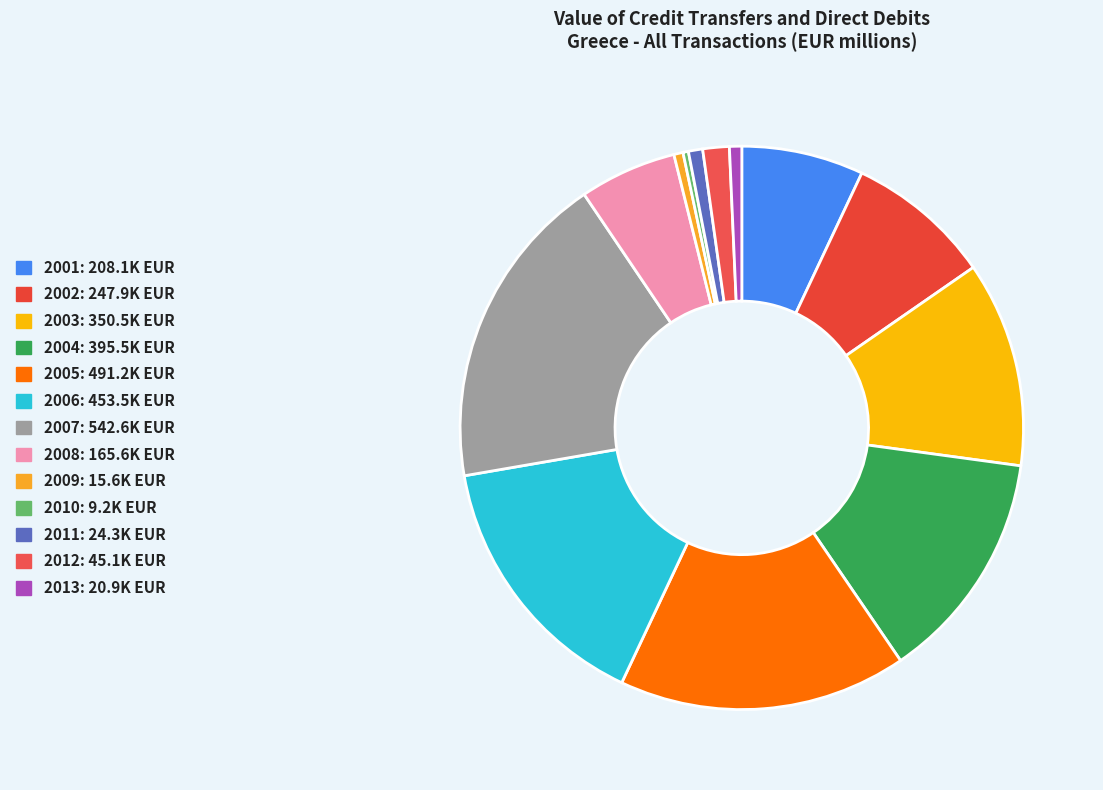

To the nearest percent, what percentage of the pie is 2011?

1%